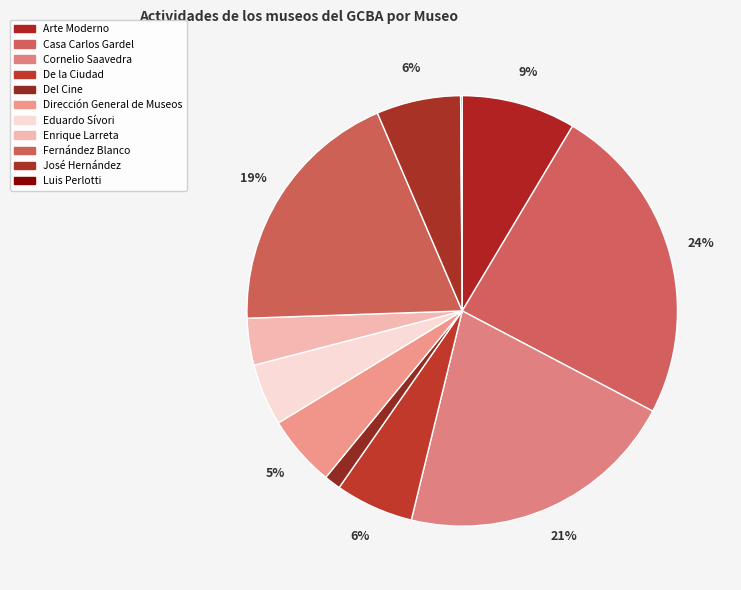

To the nearest percent, what is the difference between the largest and smallest slice percentages?

24%